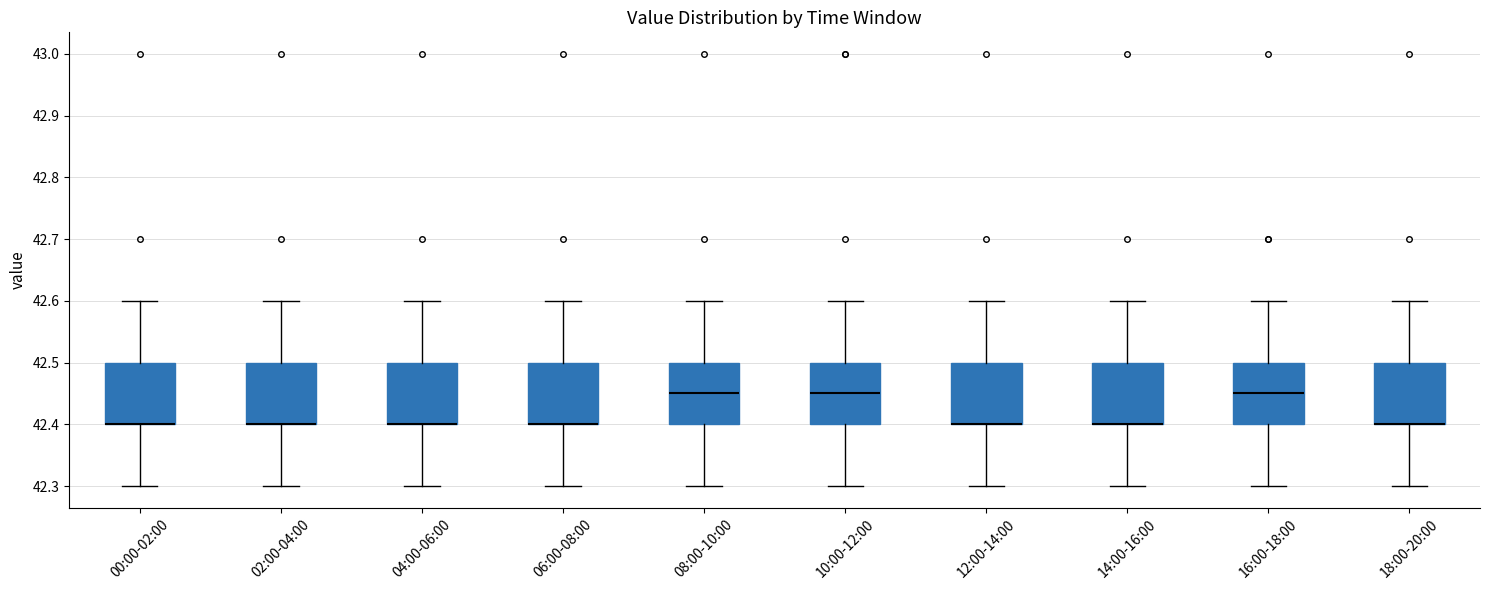

Reading left to right, transcribe this box plot: for each box, give where its median line is, the range the box spans, and where its two whiskers end, as read against the y-axis. The values are not printed on the chart, so give them approximately, as read against the axis.

00:00-02:00: median 42.40 (drawn on the box's lower edge), box 42.40 to 42.50, whiskers 42.30 to 42.60
02:00-04:00: median 42.40 (drawn on the box's lower edge), box 42.40 to 42.50, whiskers 42.30 to 42.60
04:00-06:00: median 42.40 (drawn on the box's lower edge), box 42.40 to 42.50, whiskers 42.30 to 42.60
06:00-08:00: median 42.40 (drawn on the box's lower edge), box 42.40 to 42.50, whiskers 42.30 to 42.60
08:00-10:00: median 42.45, box 42.40 to 42.50, whiskers 42.30 to 42.60
10:00-12:00: median 42.45, box 42.40 to 42.50, whiskers 42.30 to 42.60
12:00-14:00: median 42.40 (drawn on the box's lower edge), box 42.40 to 42.50, whiskers 42.30 to 42.60
14:00-16:00: median 42.40 (drawn on the box's lower edge), box 42.40 to 42.50, whiskers 42.30 to 42.60
16:00-18:00: median 42.45, box 42.40 to 42.50, whiskers 42.30 to 42.60
18:00-20:00: median 42.40 (drawn on the box's lower edge), box 42.40 to 42.50, whiskers 42.30 to 42.60